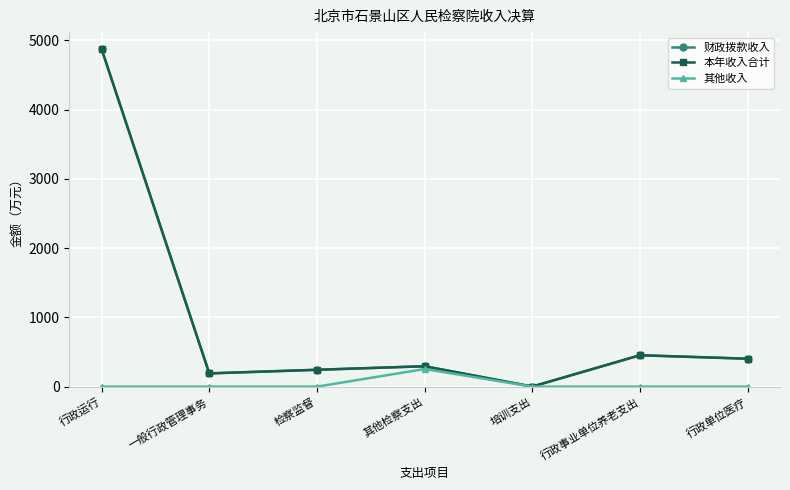

Is this an area chart (filled region under the line)?

No